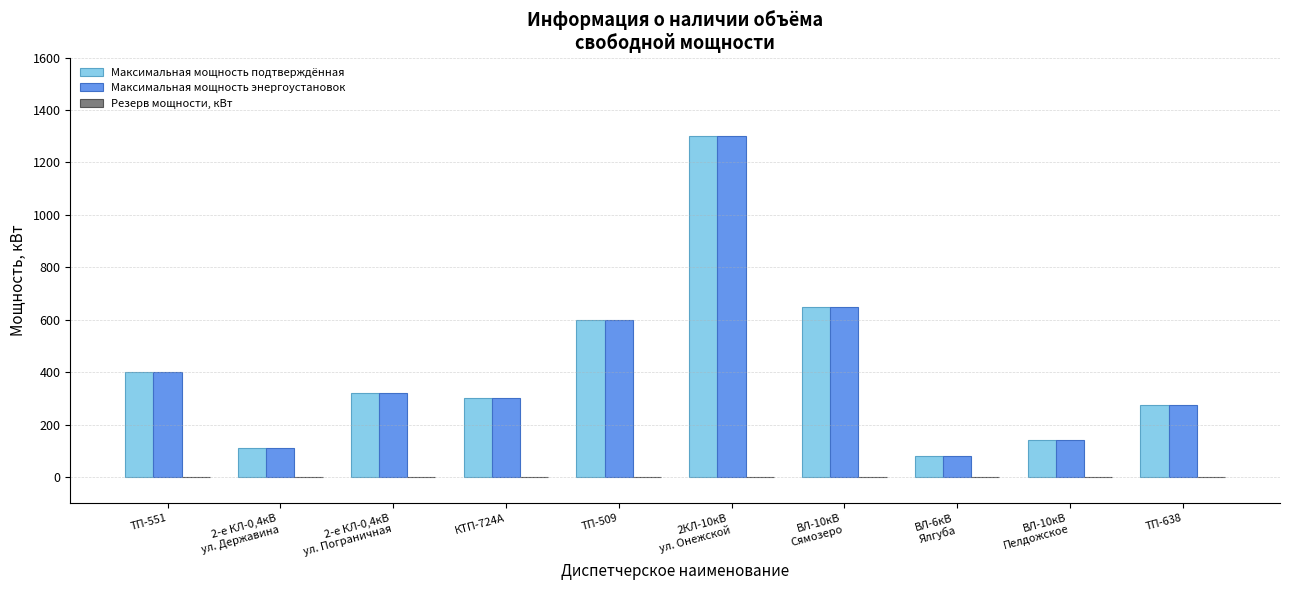

How many groups of bars are there?

10